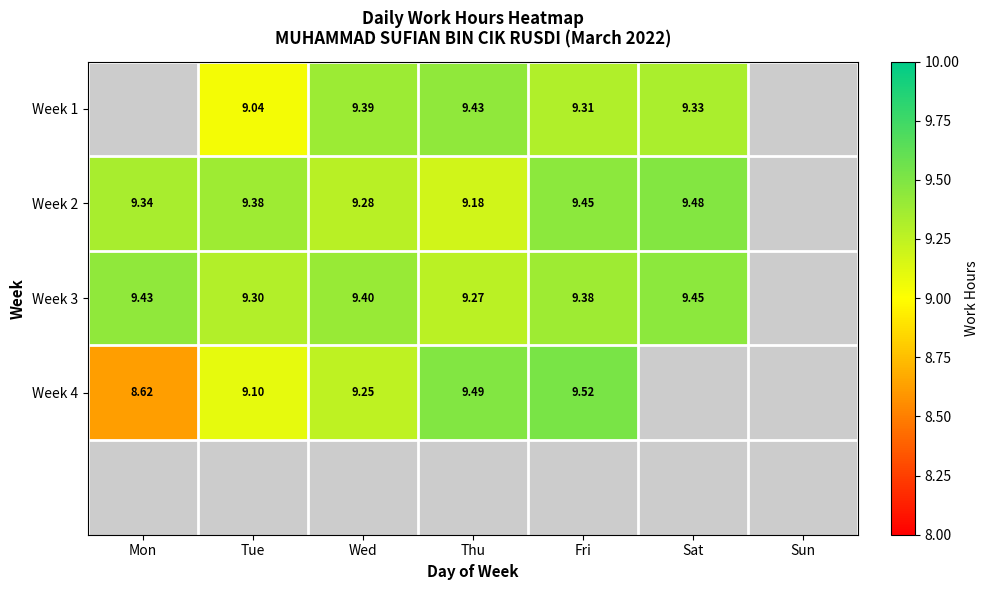

Between Fri and Thu, which is larger?

Thu